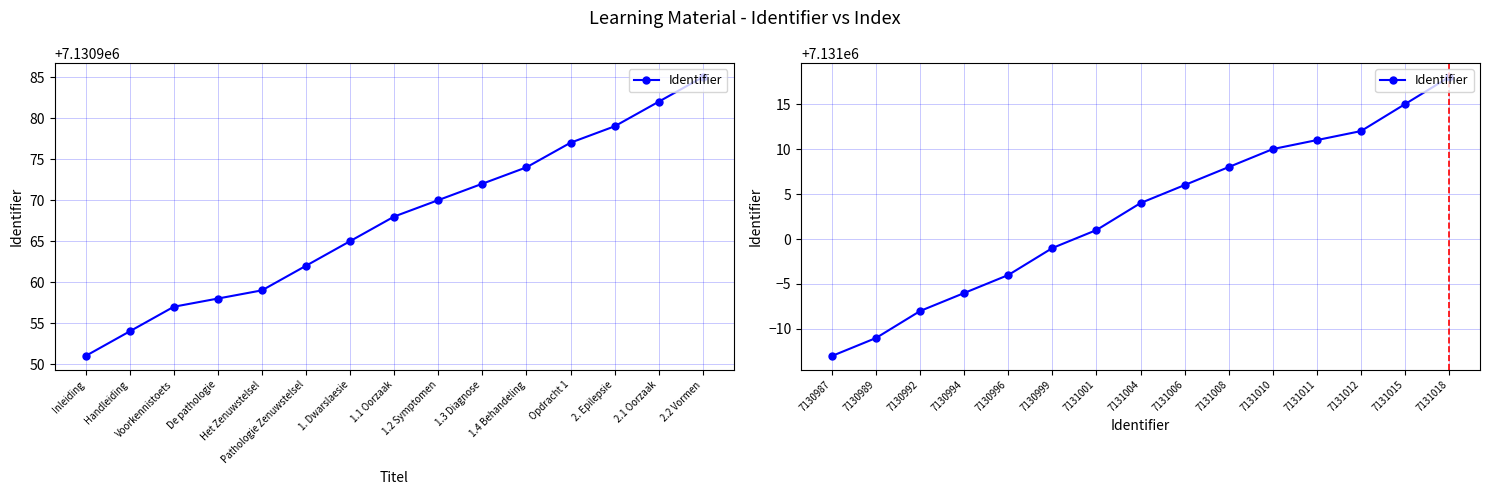

What is the value of the 4th point from the left?

7130994